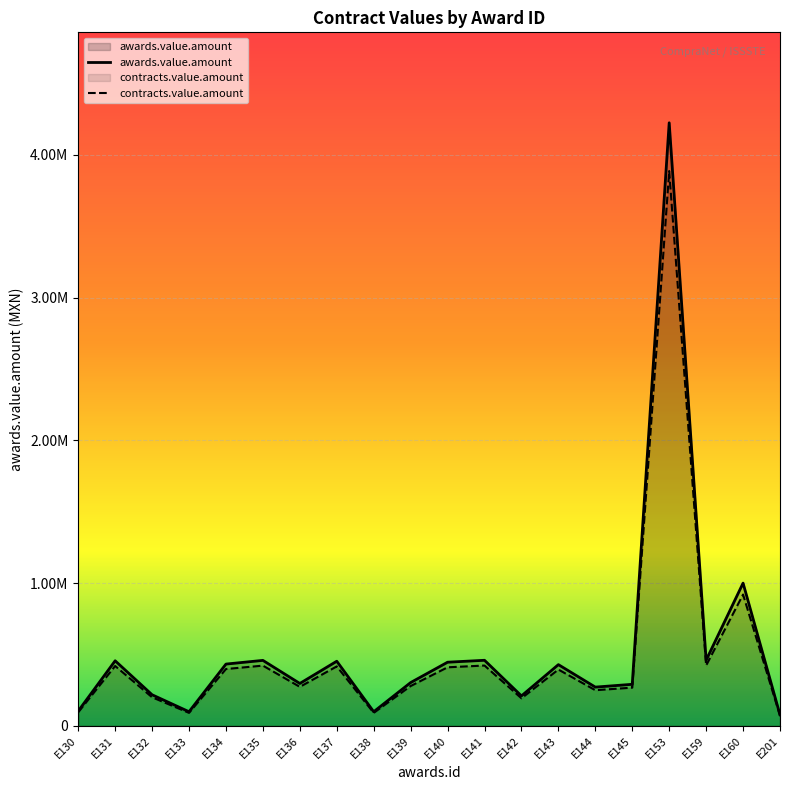

What is the spread (max minus min) of values at E132?

17436.0